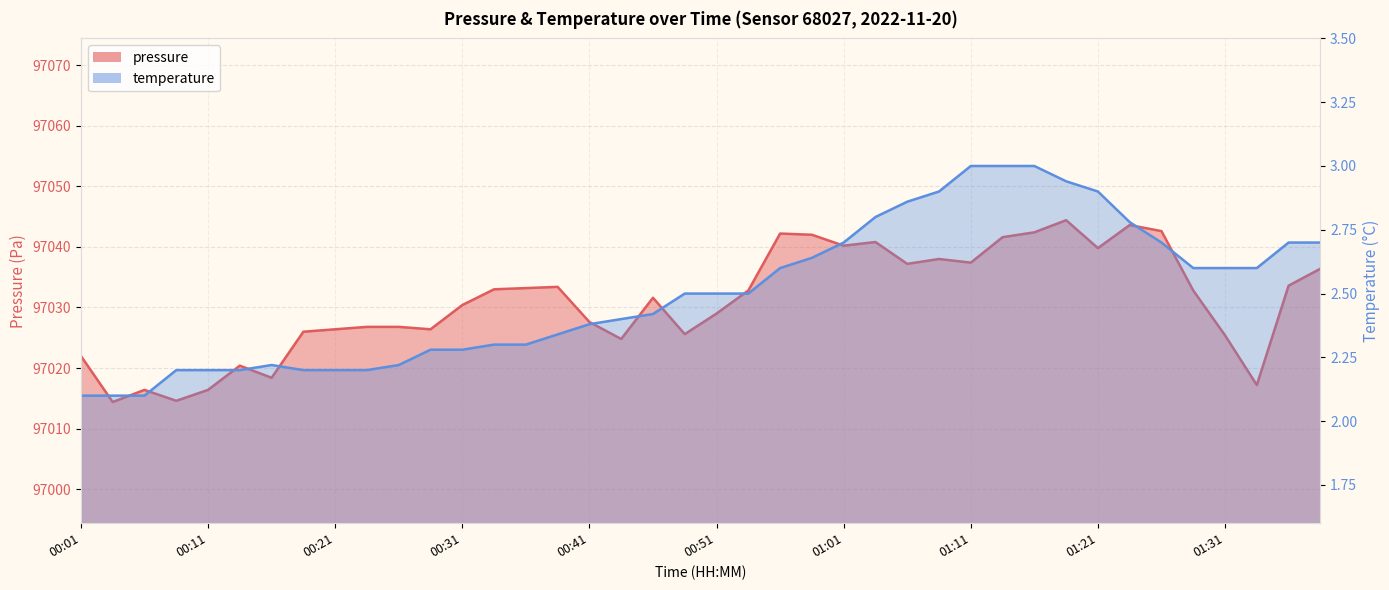

Reading left to right, extract all data points from this chart.

pressure: 00:01=97022.0	00:03=97014.4	00:06=97016.4	00:08=97014.6	00:11=97016.4	00:13=97020.4	00:16=97018.4	00:18=97026.0	00:21=97026.4	00:23=97026.8	00:26=97026.8	00:28=97026.4	00:31=97030.4	00:33=97033.0	00:36=97033.2	00:38=97033.4	00:41=97027.6	00:43=97024.8	00:46=97031.6	00:48=97025.6	00:51=97029.0	00:53=97032.8	00:56=97042.2	00:58=97042.0	01:01=97040.2	01:03=97040.8	01:06=97037.2	01:09=97038.0	01:11=97037.4	01:14=97041.6	01:16=97042.4	01:19=97044.4	01:21=97039.8	01:24=97043.6	01:26=97042.6	01:29=97032.8	01:31=97025.4	01:34=97017.2	01:36=97033.6	01:39=97036.4
temperature: 00:01=2.1	00:03=2.1	00:06=2.1	00:08=2.2	00:11=2.2	00:13=2.2	00:16=2.2	00:18=2.2	00:21=2.2	00:23=2.2	00:26=2.2	00:28=2.3	00:31=2.3	00:33=2.3	00:36=2.3	00:38=2.3	00:41=2.4	00:43=2.4	00:46=2.4	00:48=2.5	00:51=2.5	00:53=2.5	00:56=2.6	00:58=2.6	01:01=2.7	01:03=2.8	01:06=2.9	01:09=2.9	01:11=3.0	01:14=3.0	01:16=3.0	01:19=2.9	01:21=2.9	01:24=2.8	01:26=2.7	01:29=2.6	01:31=2.6	01:34=2.6	01:36=2.7	01:39=2.7